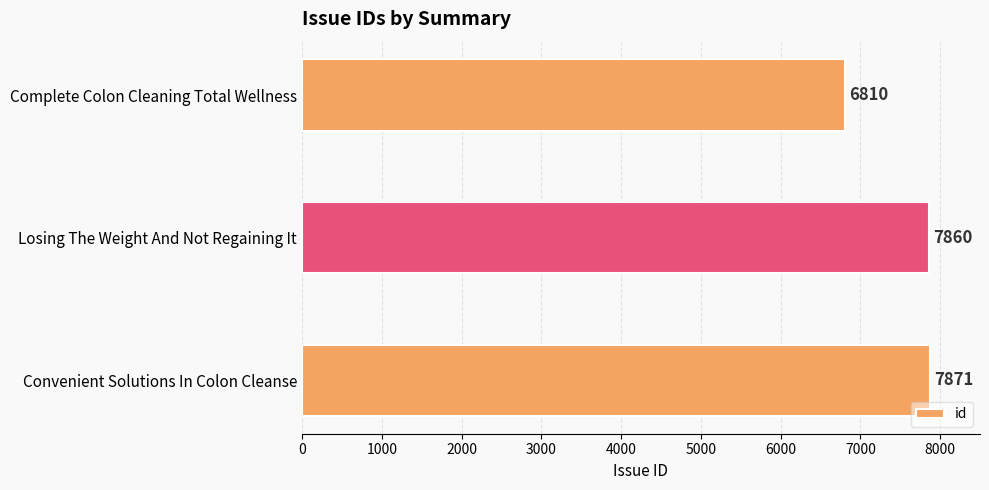

Are the bars horizontal?

Yes